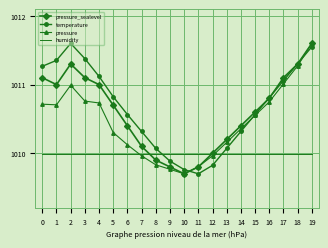

What are all the series names shown in the legend?

pressure_sealevel, temperature, pressure, humidity